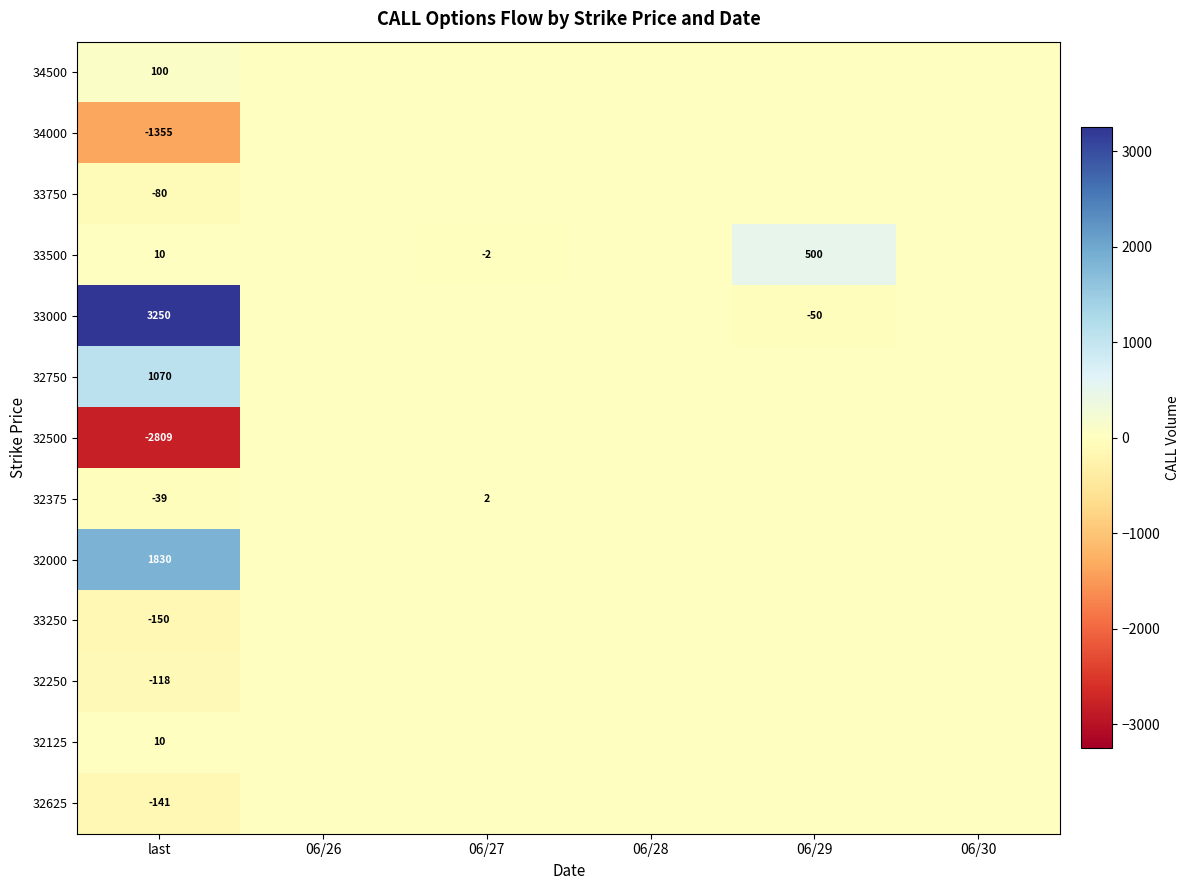

Between 06/30 and 06/27, which is larger?

06/30